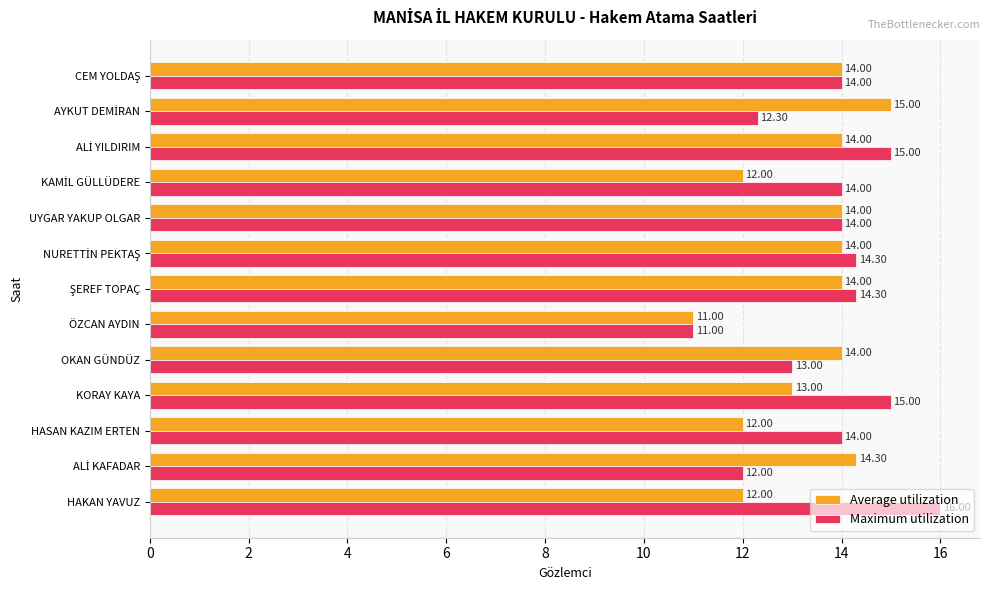

Which label corresponds to the smallest value in the chart?

ÖZCAN AYDIN